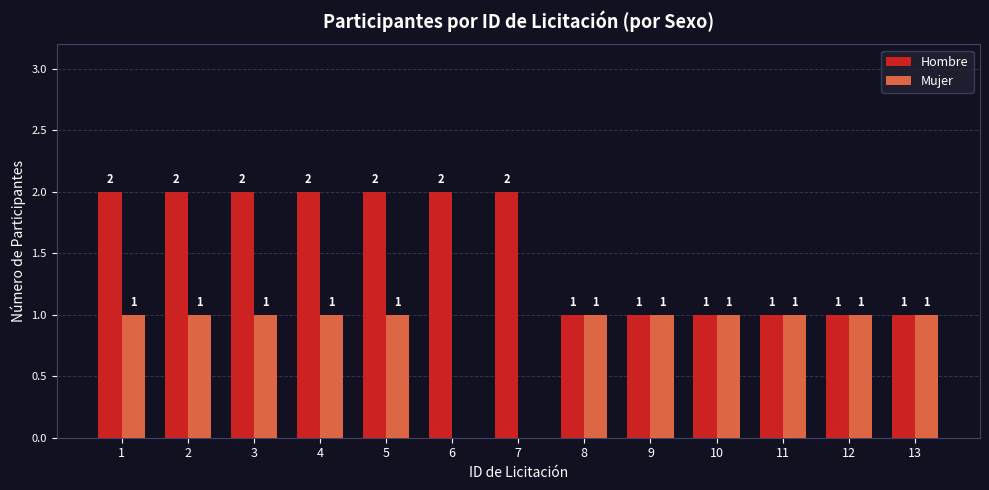

Which series has the largest total across all categories?

Hombre